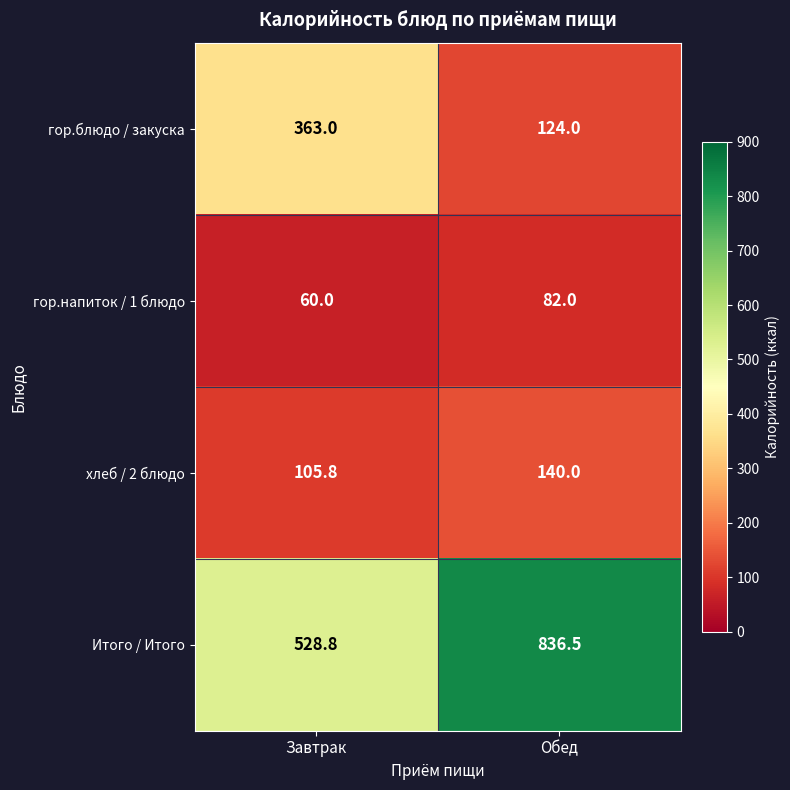

What is the sum of all Итого / Итого values?

1365.3